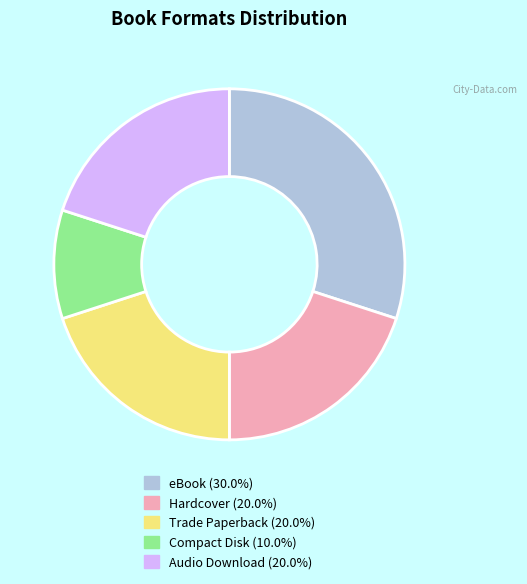

Approximately how many times larger is the value at eBook compared to Hardcover?

1.5